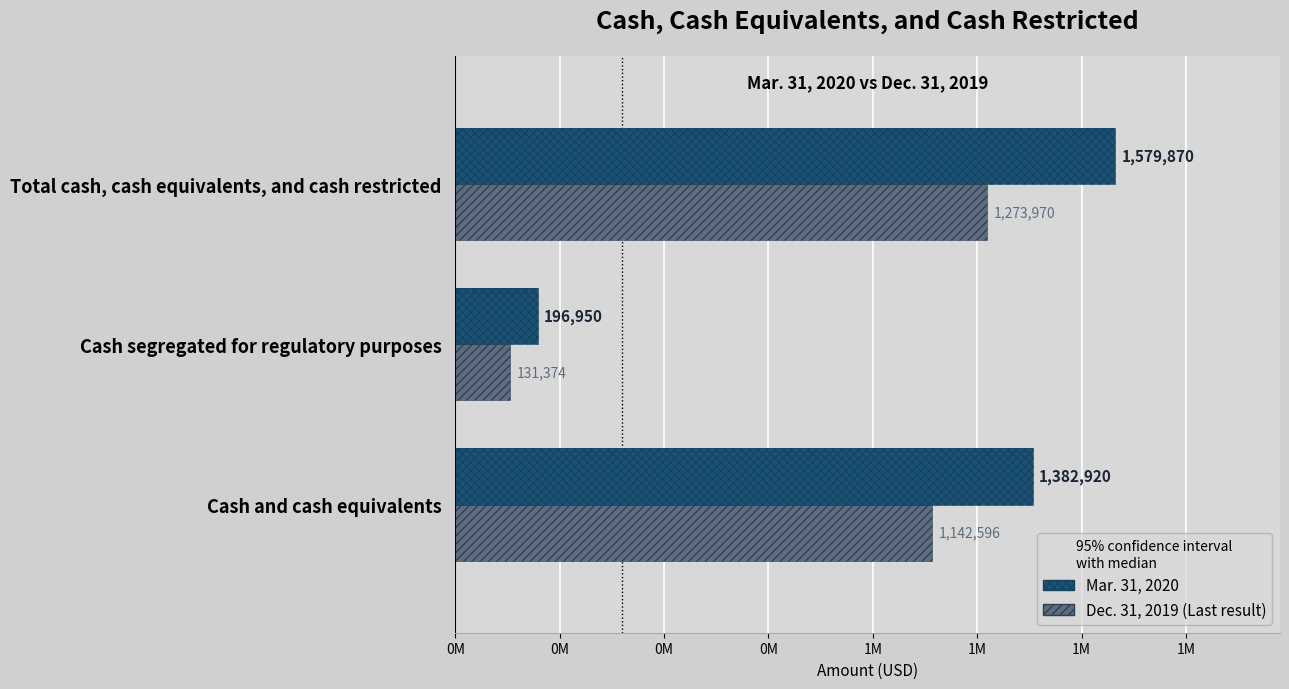

What is the difference between the maximum and minimum values in the Mar. 31, 2020 series?

1382920